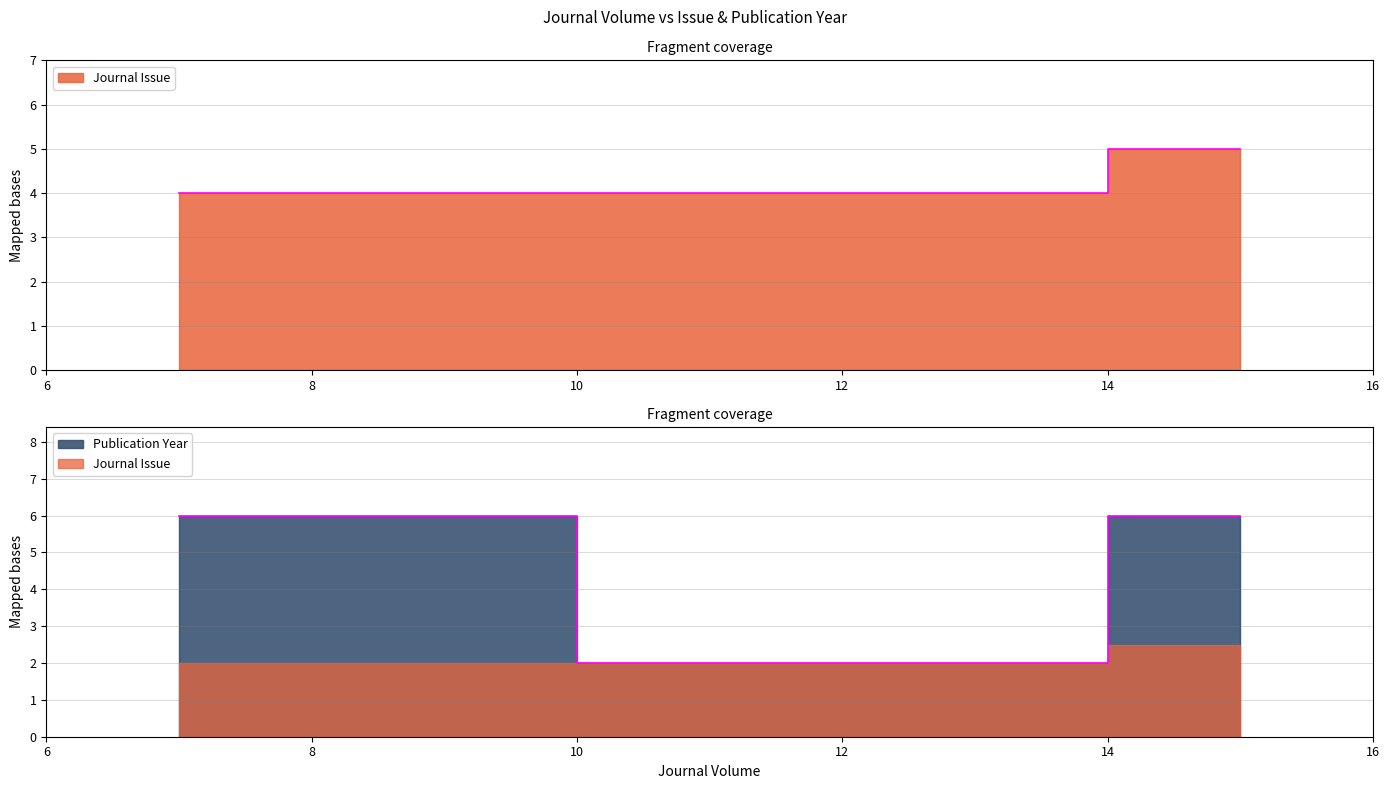

What is the sum of all values?

14